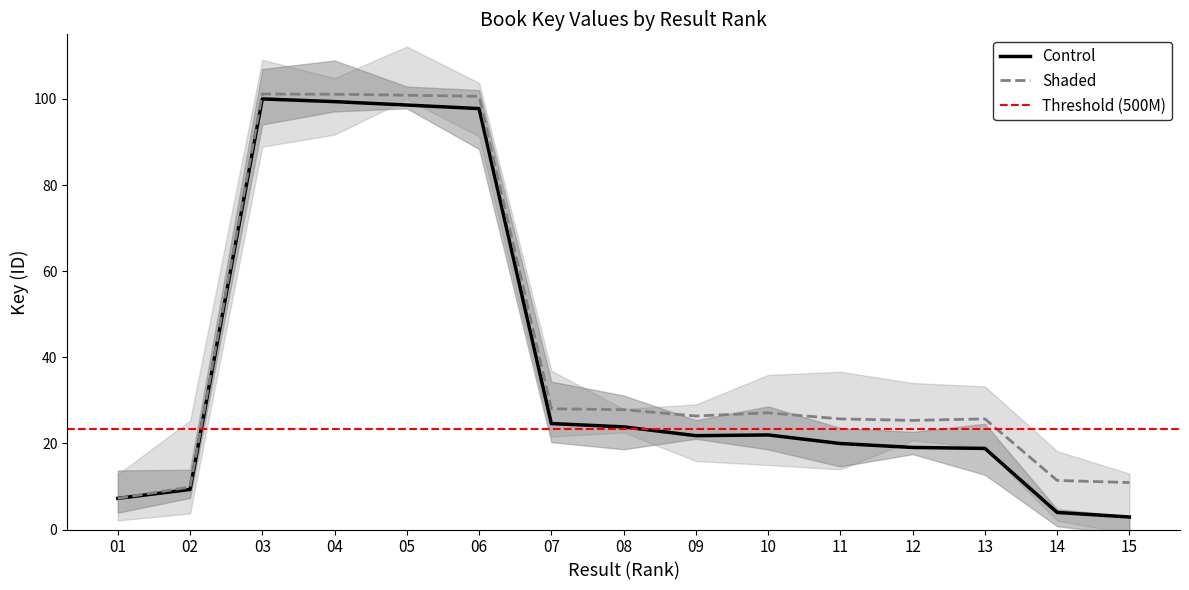

At which label does Key reach its peak?

3